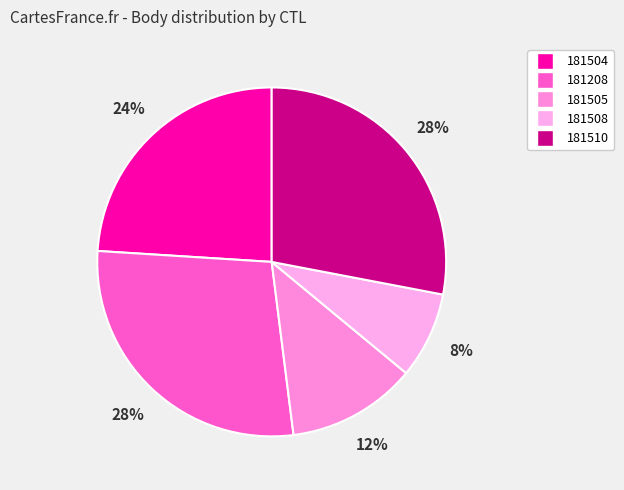

How many slices are in this pie chart?

5